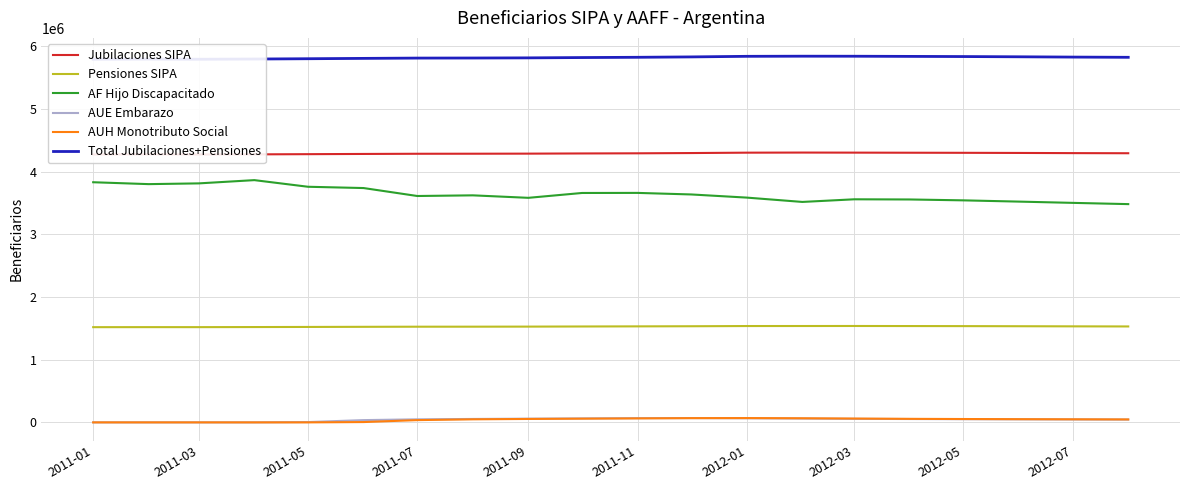

True or false: Pensiones SIPA and AUE Embarazo cross at least once.

False